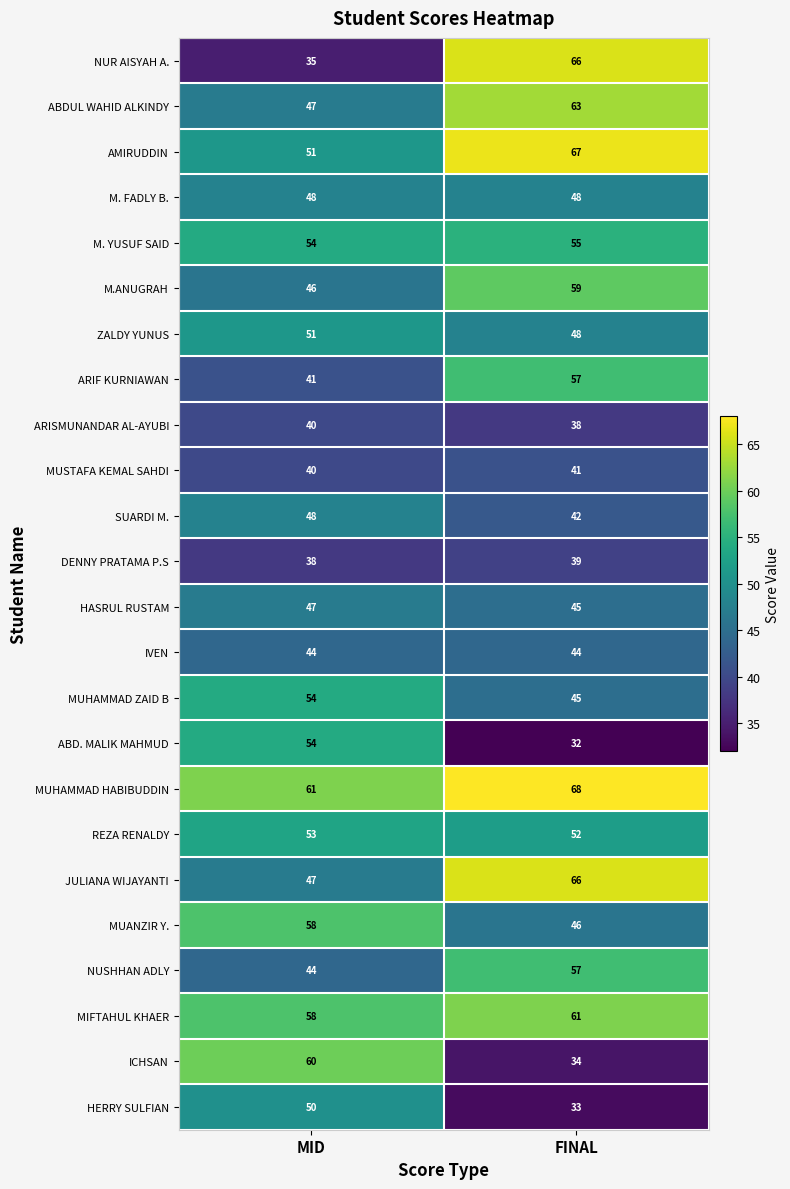

What is the difference between the highest and lowest values at FINAL?

36